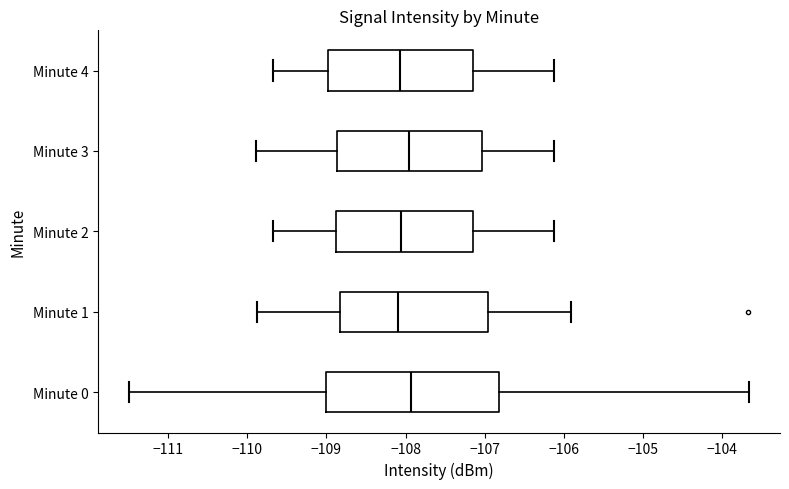

Reading bottom to top, read every box against the x-axis: the position of its median line, the range the box covers, and the ends of its whiskers. The values are not printed on the chart, so give them approximately, as read against the axis.

Minute 0: median -107.9, box -109.0 to -106.8, whiskers -111.5 to -103.7
Minute 1: median -108.1, box -108.8 to -107.0, whiskers -109.9 to -105.9
Minute 2: median -108.1, box -108.9 to -107.2, whiskers -109.7 to -106.1
Minute 3: median -108.0, box -108.9 to -107.0, whiskers -109.9 to -106.1
Minute 4: median -108.1, box -109.0 to -107.2, whiskers -109.7 to -106.1